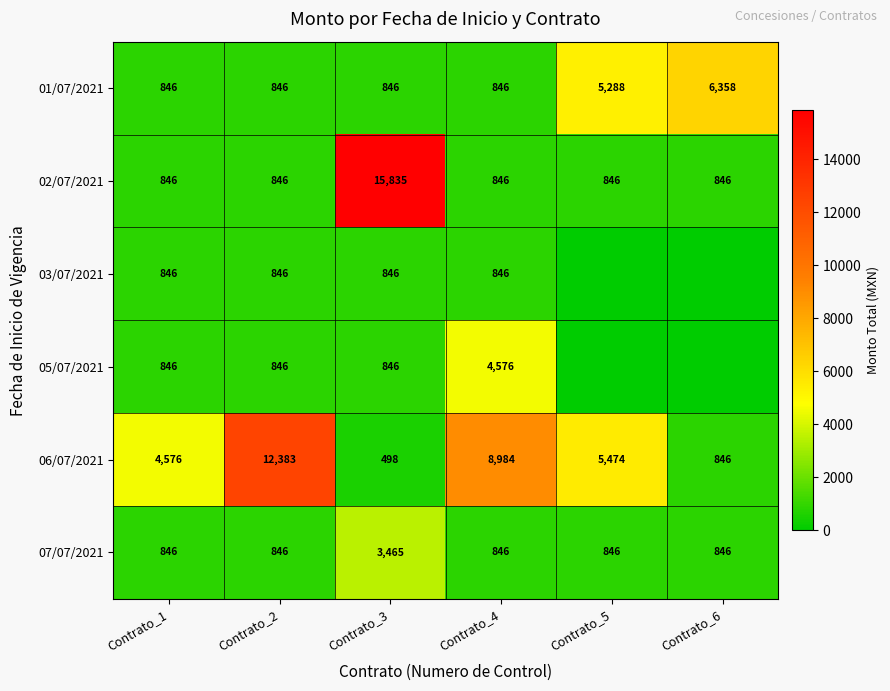

What is the difference between the highest and lowest values at Contrato_1?

3730